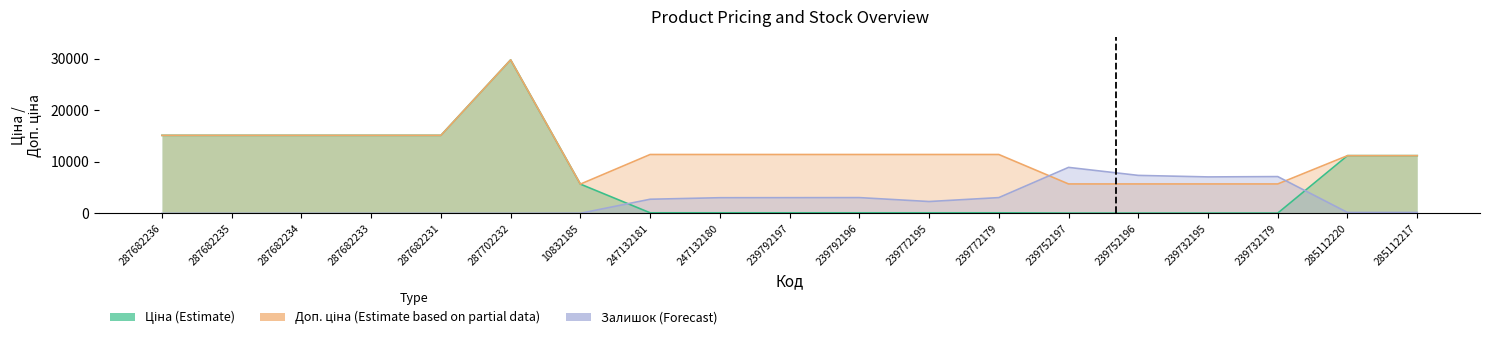

True or false: Залишок has more than 2 interior local peaks.

True